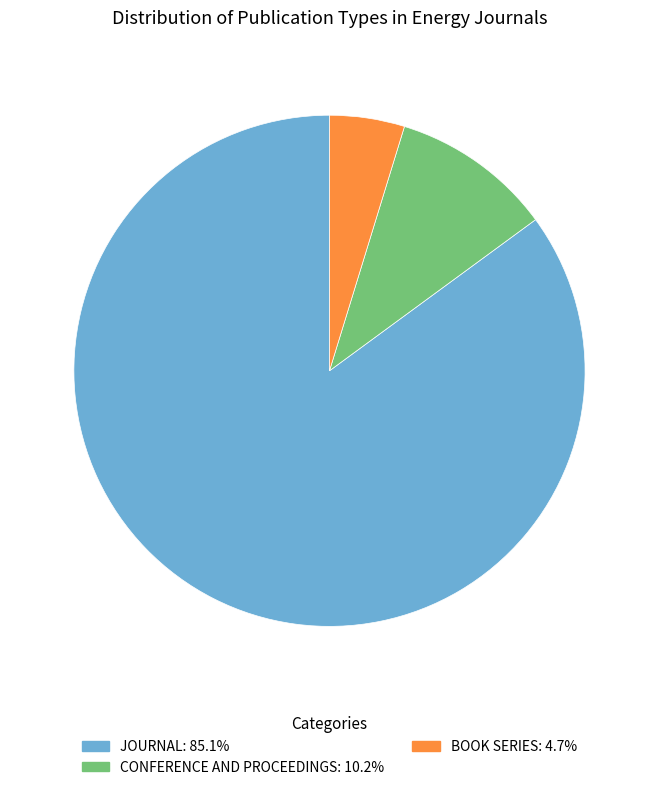

Approximately how many times larger is the value at JOURNAL: 85.1% compared to BOOK SERIES: 4.7%?

17.9